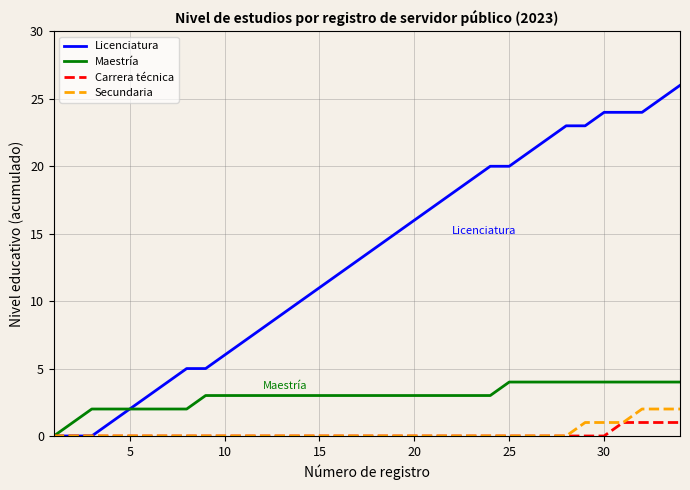

Which series has the largest total across all categories?

Licenciatura